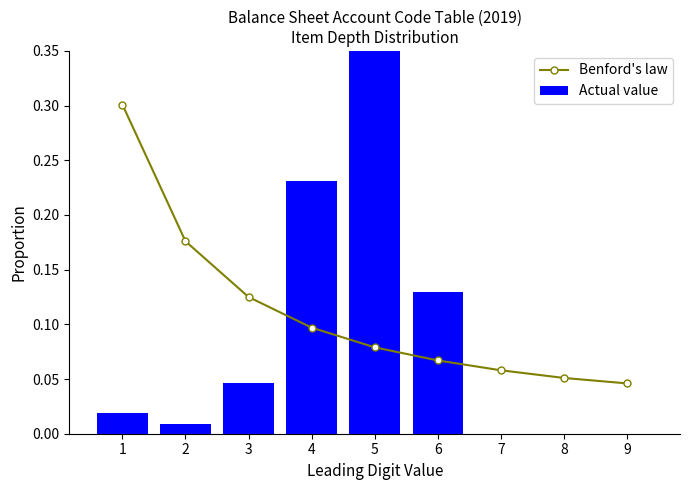

The Actual value series shows 0.2 at 7. True or false?

False